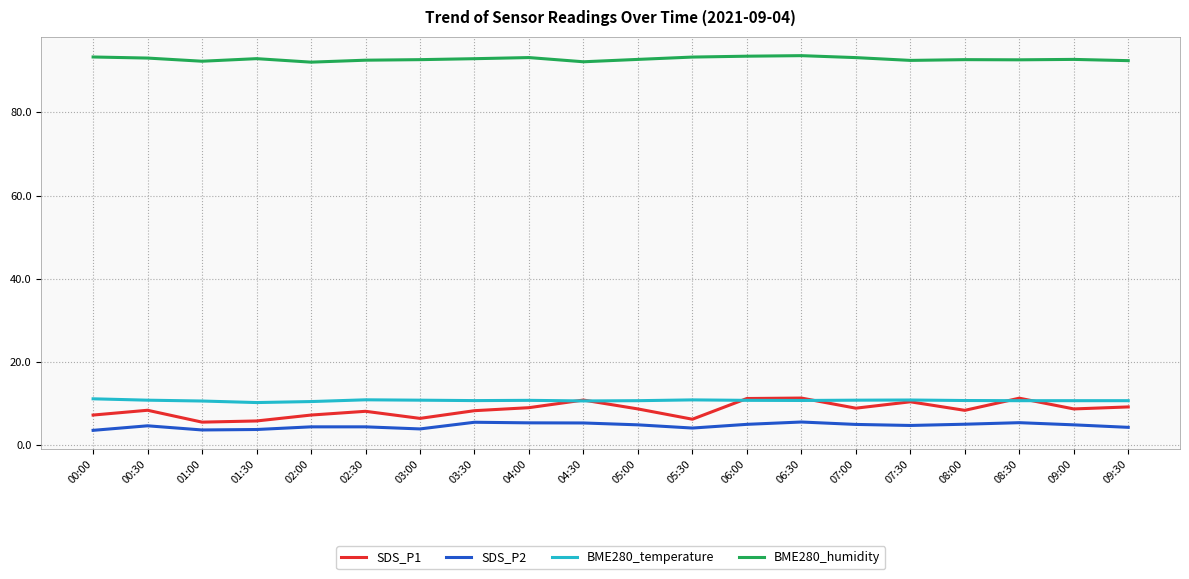

What value does the SDS_P2 series have at 09:00?

5.0